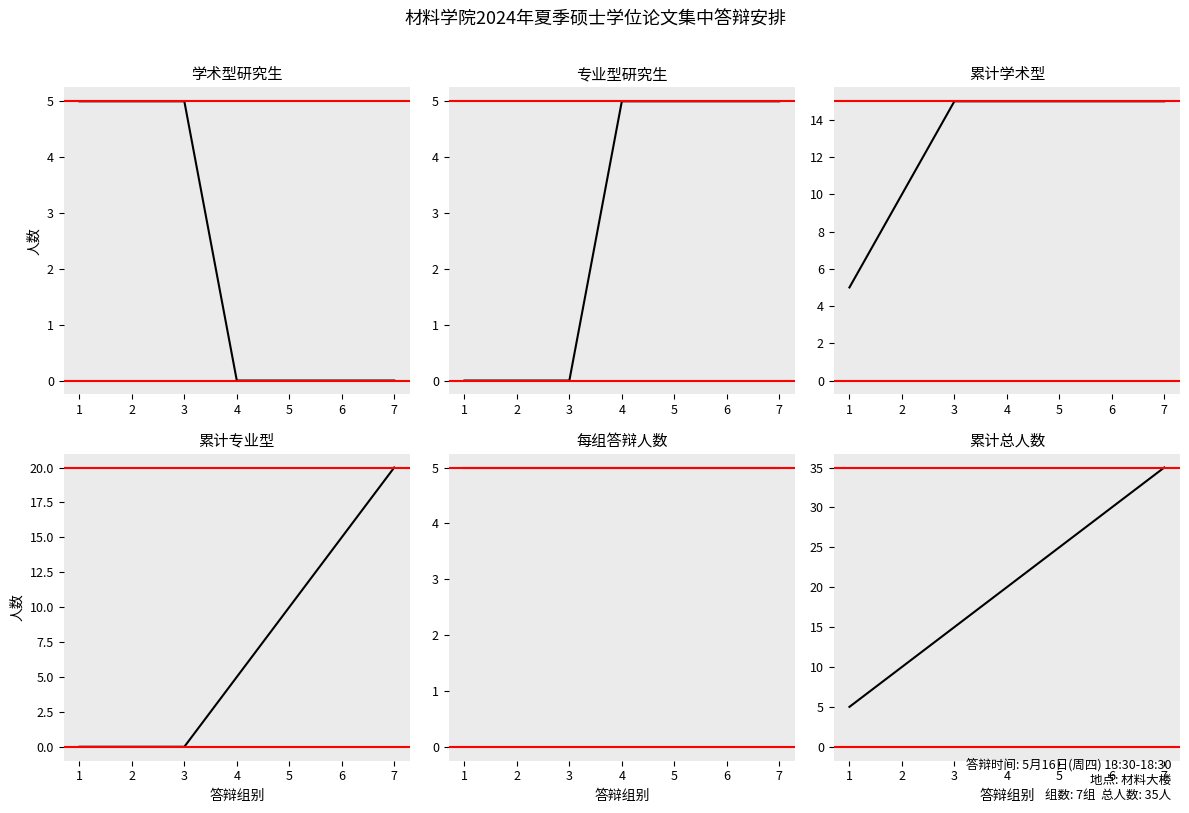

Which series has the largest total across all categories?

累计总人数